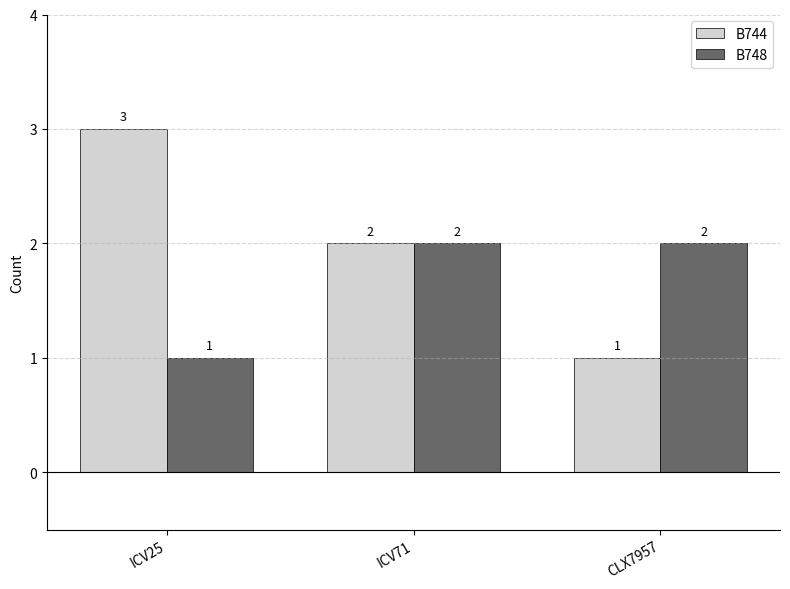

What is the minimum value shown in the chart?

1